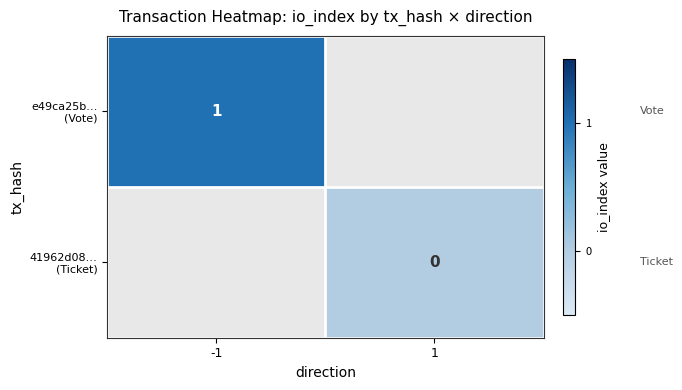

Rank the categories by 41962d08… (Ticket) value from lowest to highest.

-1, 1